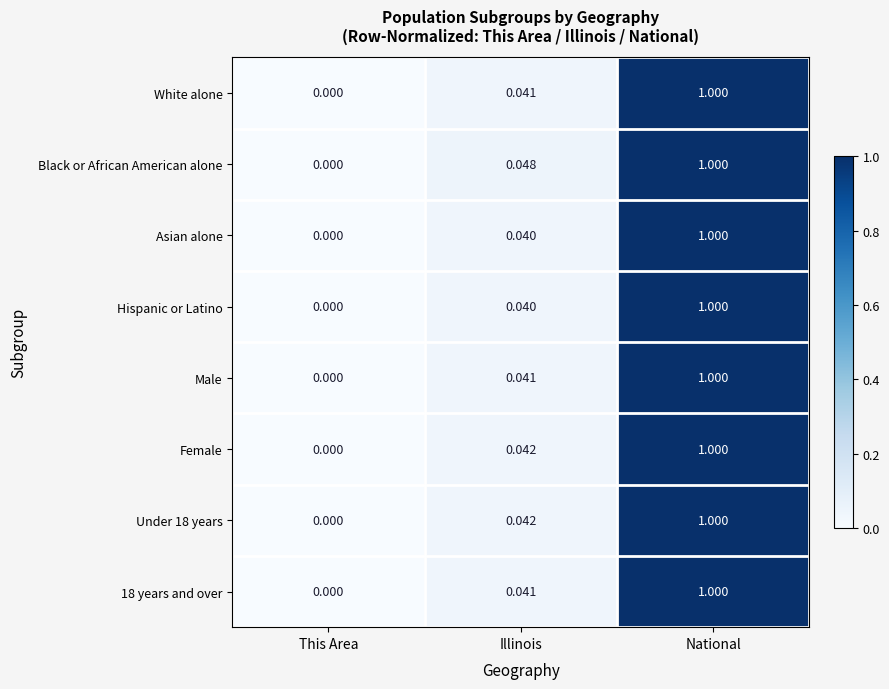

At which category does the chart reach its peak across all series?

National